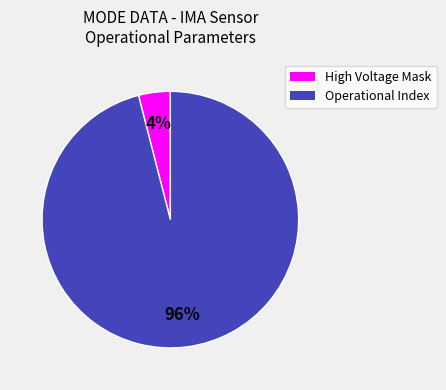

To the nearest percent, what is the average slice percentage?

50%